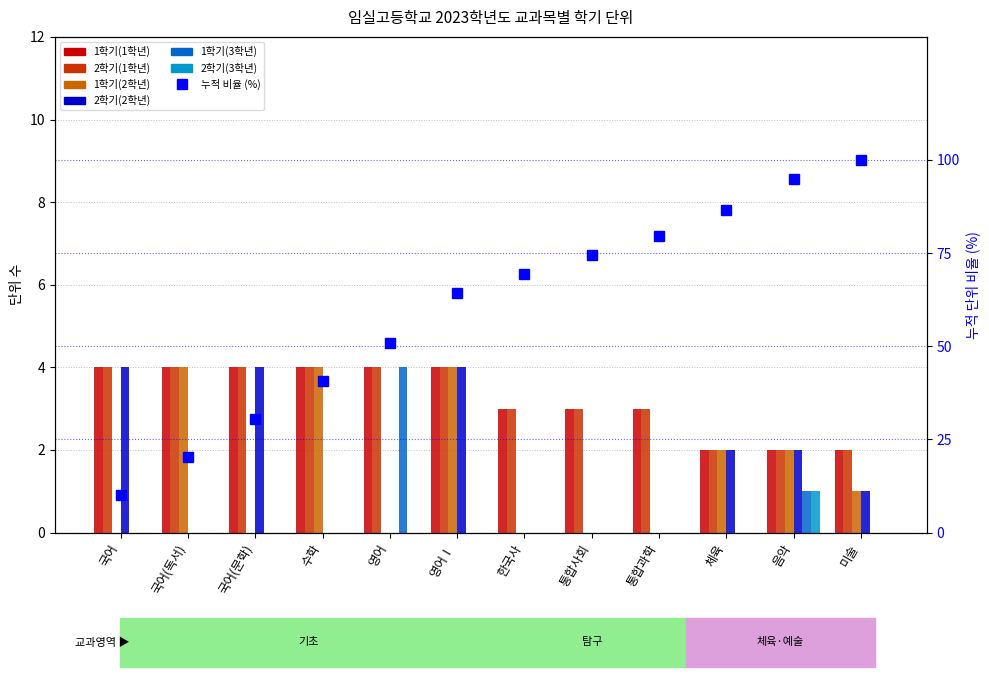

How many 2학기(3학년) values are between 0 and 1?

12